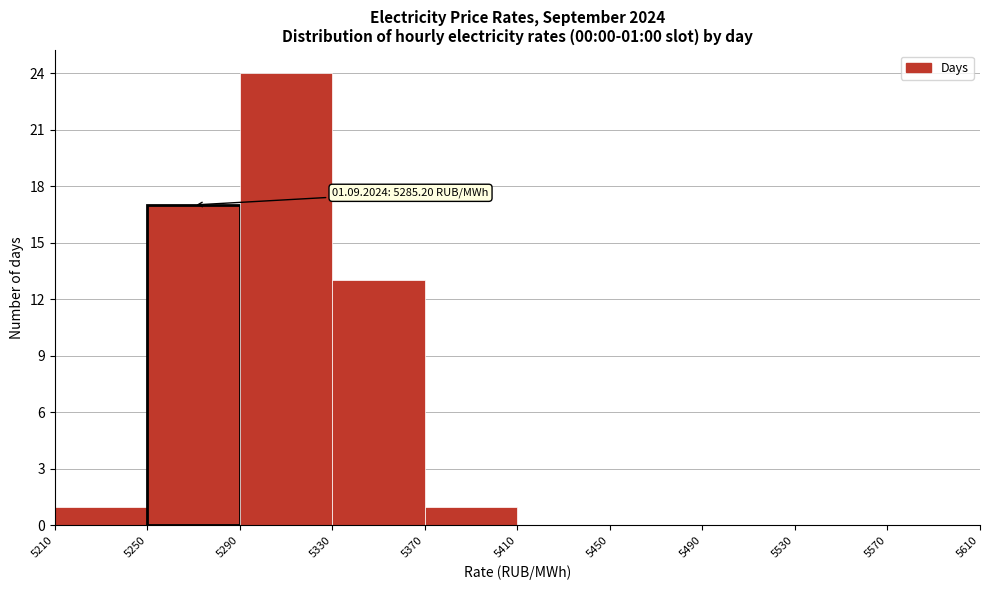

Over which range of the x-axis is the bar tallest?

5290 to 5330